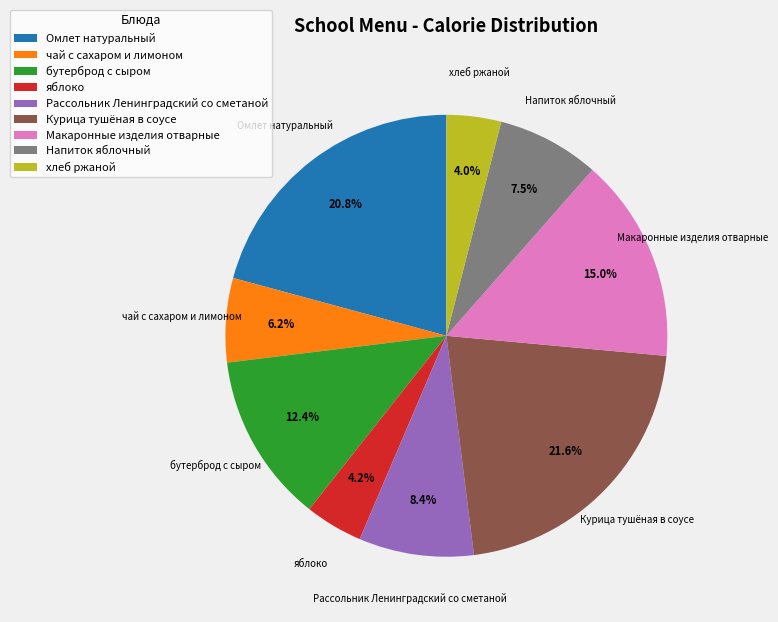

Does бутерброд с сыром account for over 50% of the chart?

No